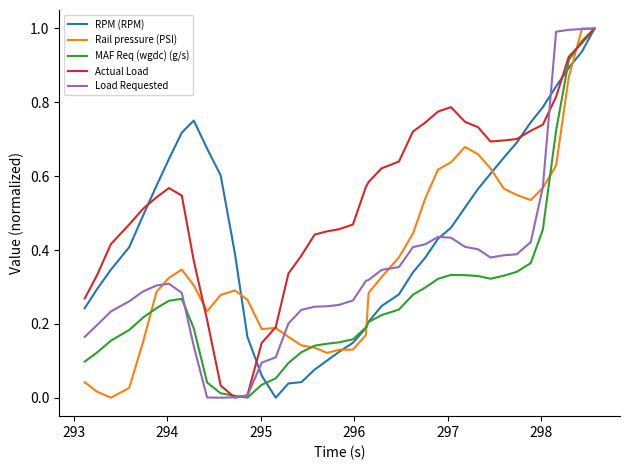

Which series has the largest total across all categories?

Actual Load